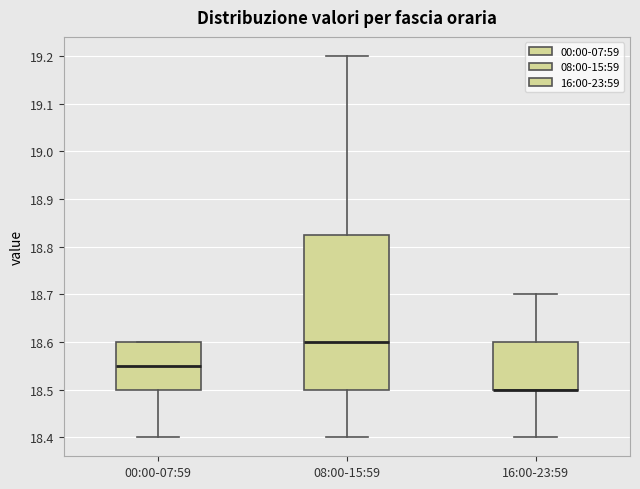

Reading left to right, transcribe this box plot: for each box, give where its median line is, the range the box spans, and where its two whiskers end, as read against the y-axis. The values are not printed on the chart, so give them approximately, as read against the axis.

00:00-07:59: median 18.55, box 18.50 to 18.60, whiskers 18.40 to 18.60
08:00-15:59: median 18.60, box 18.50 to 18.83, whiskers 18.40 to 19.20
16:00-23:59: median 18.50 (drawn on the box's lower edge), box 18.50 to 18.60, whiskers 18.40 to 18.70